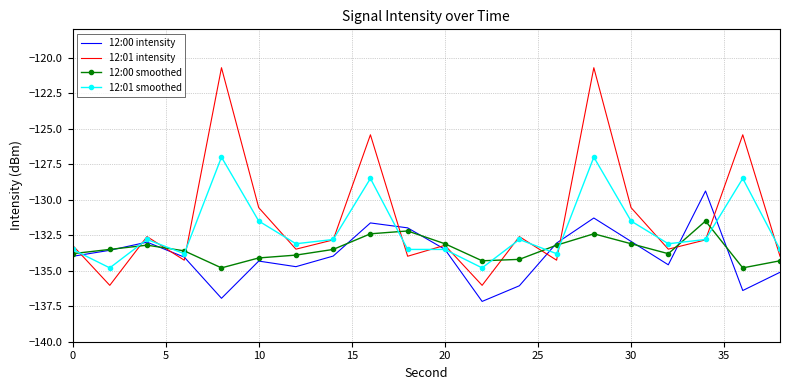

Rank the series by their maximum value, from highest to lowest.

12:01 intensity, 12:01 smoothed, 12:00 intensity, 12:00 smoothed